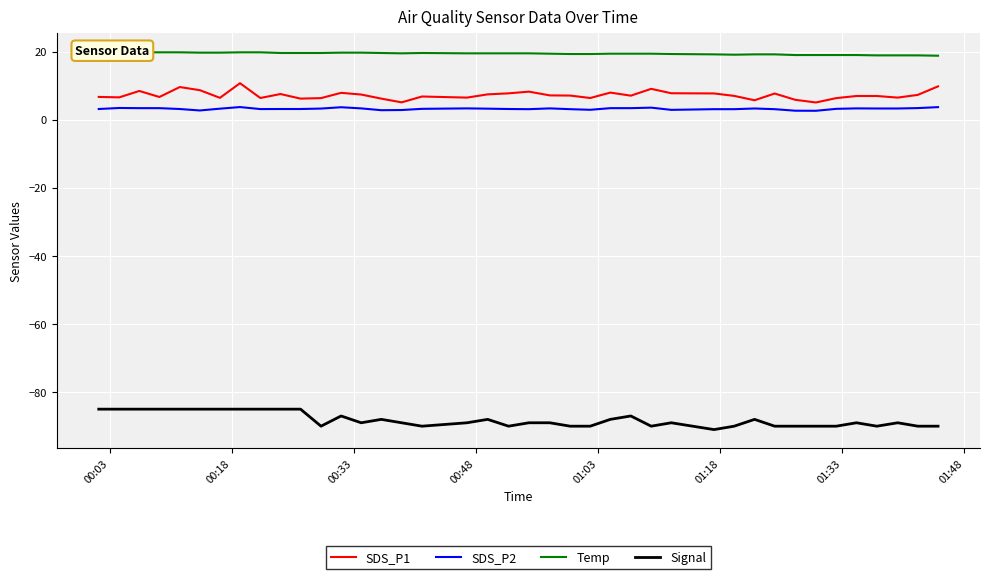

True or false: SDS_P2 and Signal cross at least once.

False